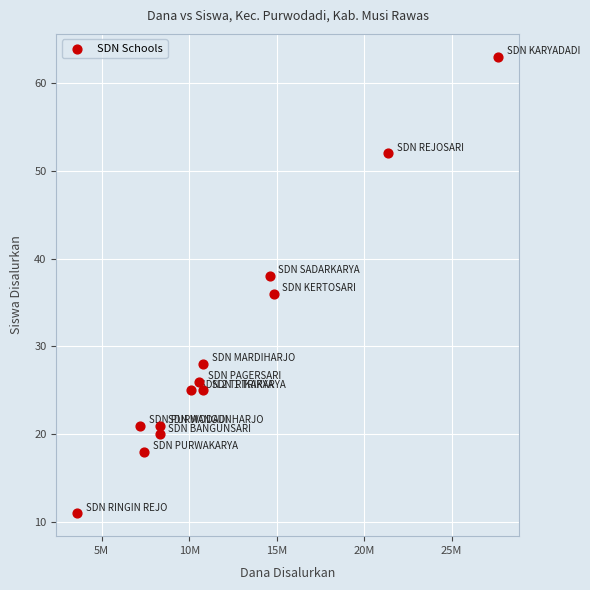

What is the range of Y values (max minus min)?

52